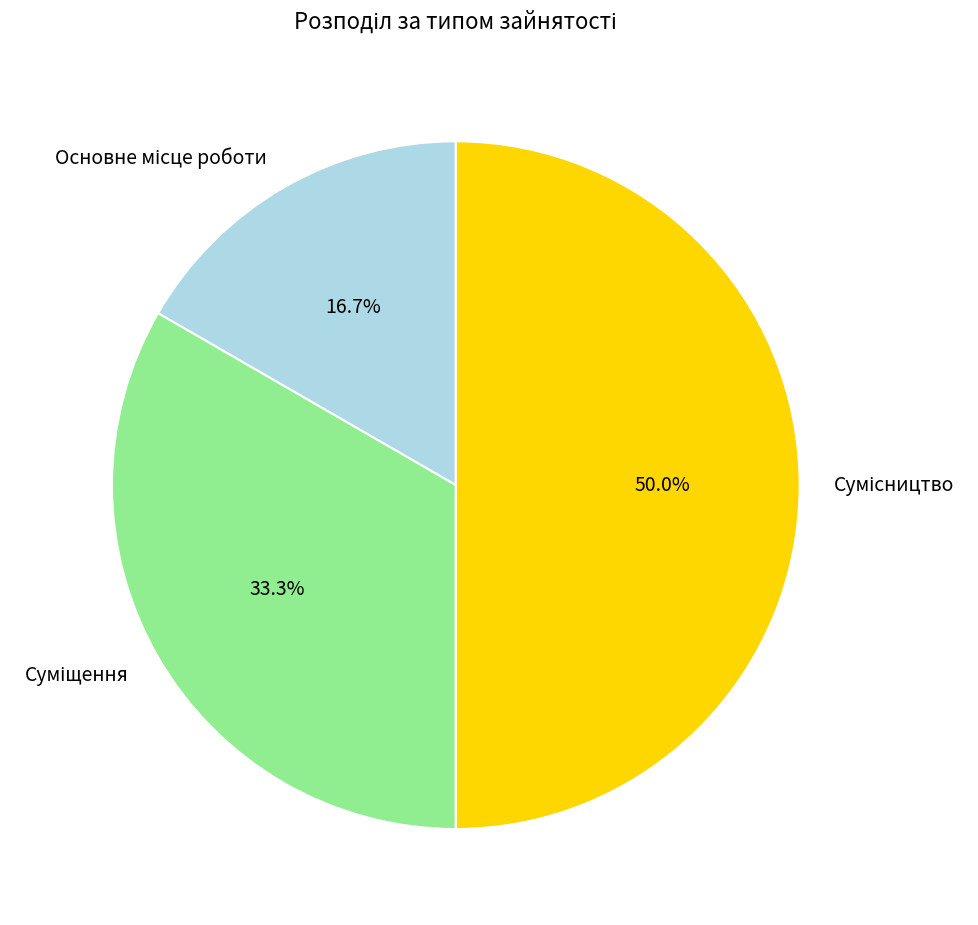

Count the number of slices in the pie.

3